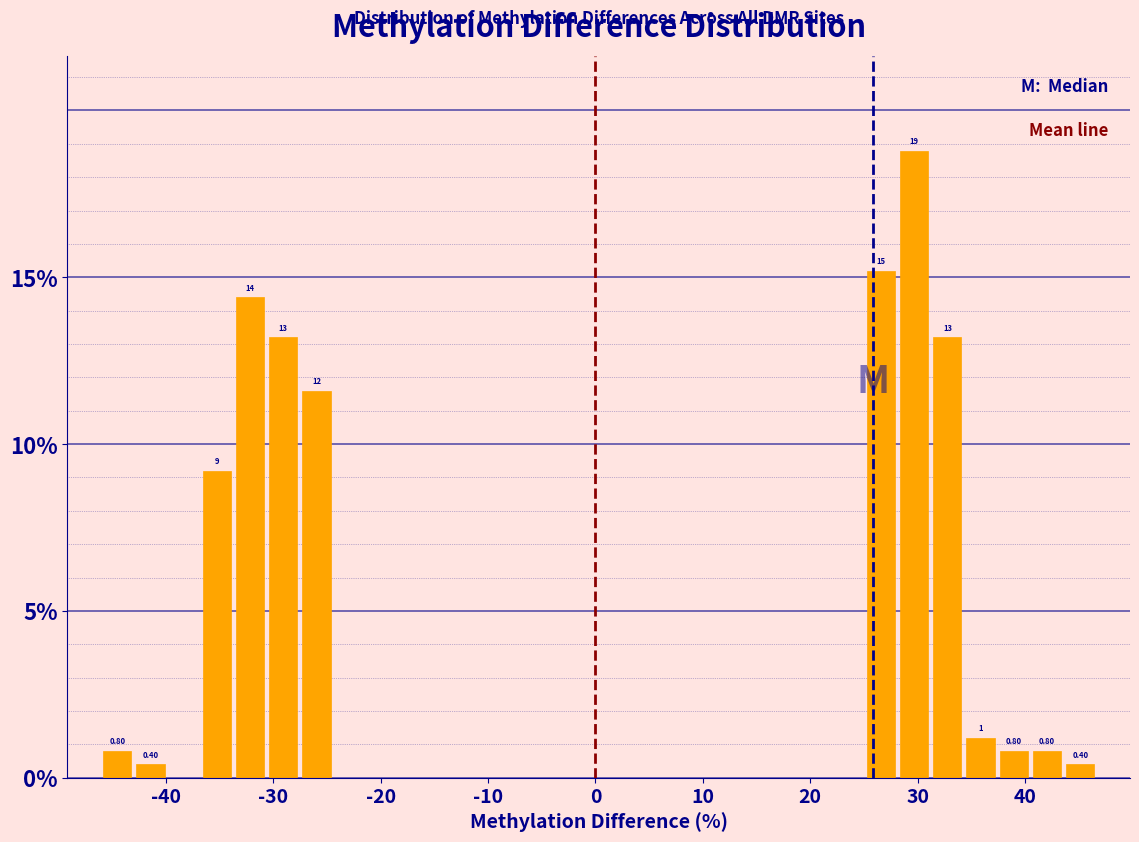

Read against the x-axis, roughly where is the centre of the tallest bar?

30